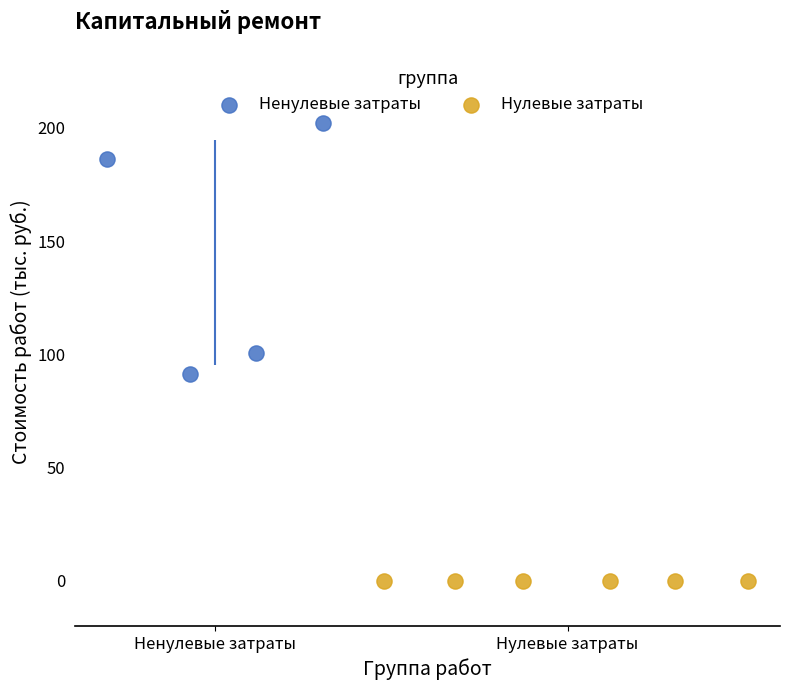

Which series contains the lowest Y value?

Нулевые затраты